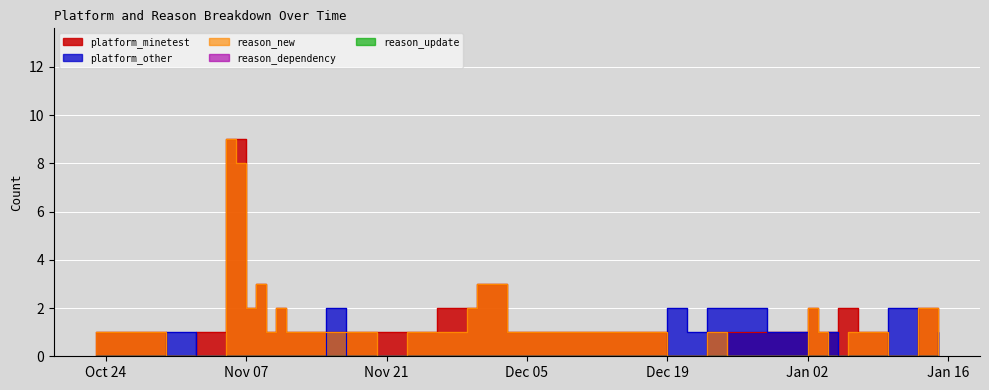

Is the value of platform_other at 2022-11-26 greater than the value of reason_new at 2022-11-30?

No